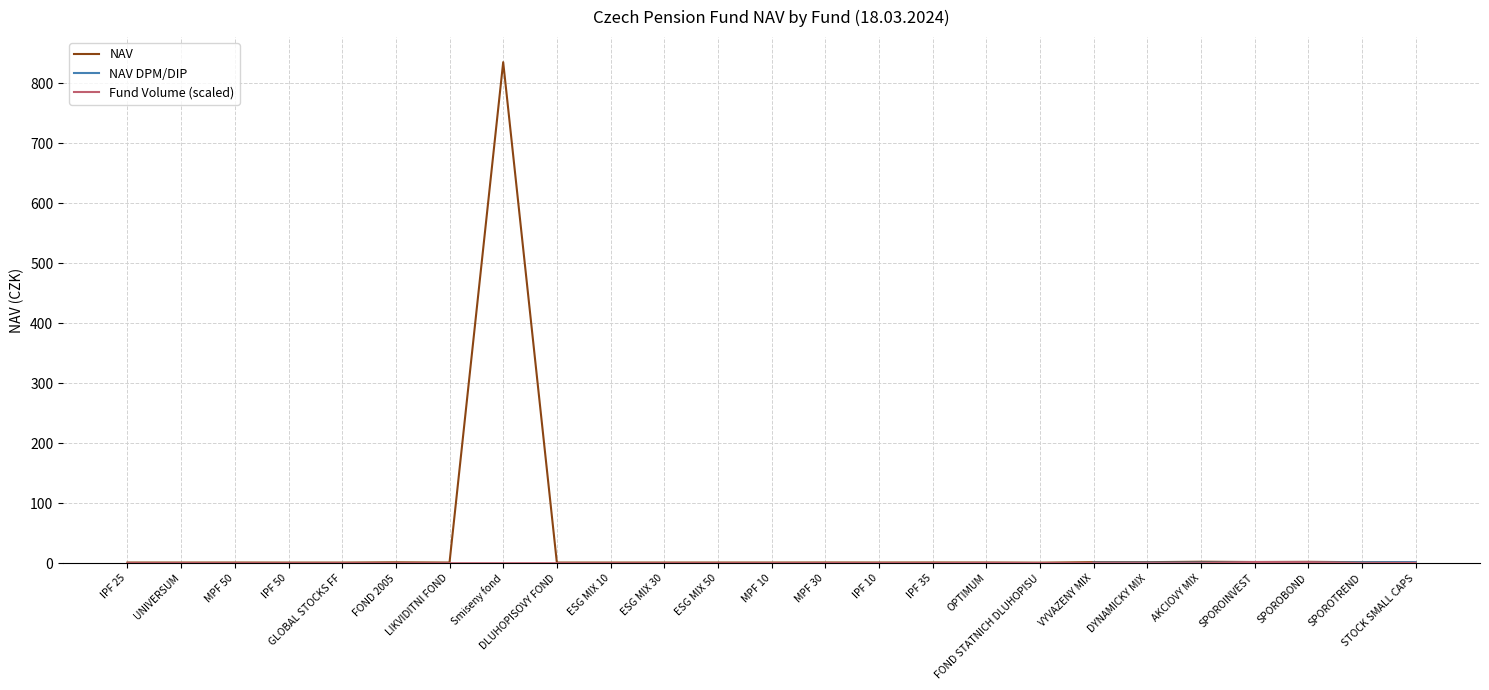

What is the value of the NAV DPM/DIP point at the 19th from the left?

1.0